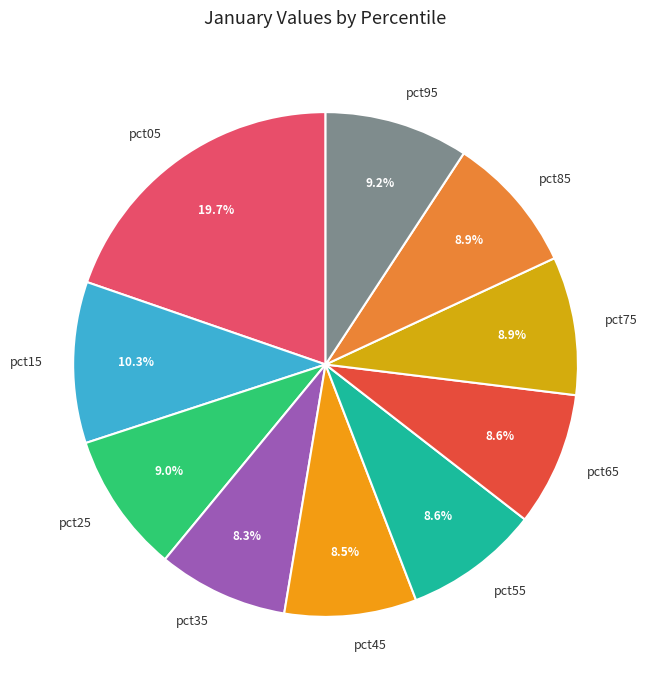

To the nearest percent, what is the average slice percentage?

10%